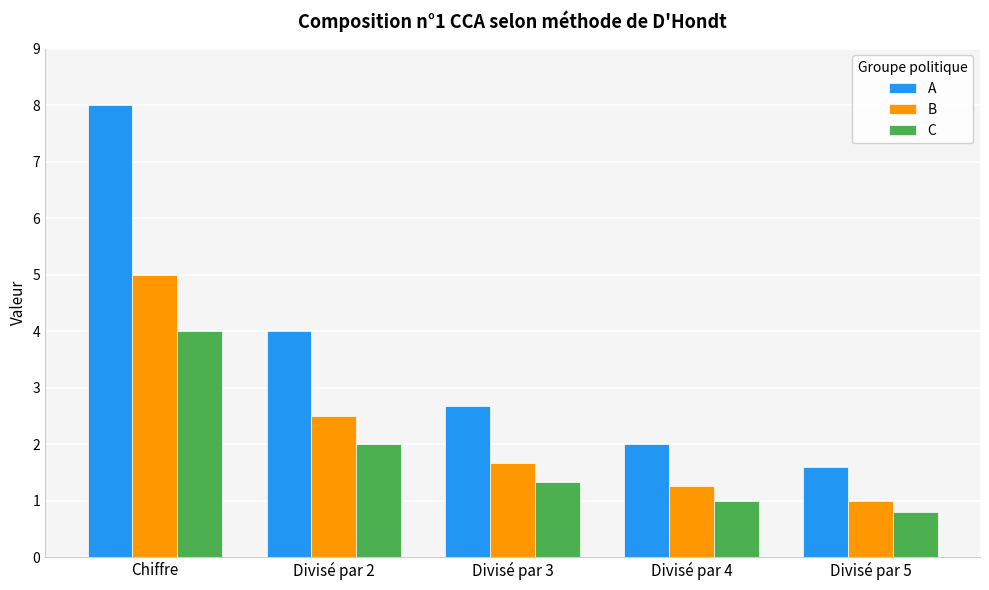

What is the sum of the A values at Divisé par 2 and Divisé par 5?

5.6